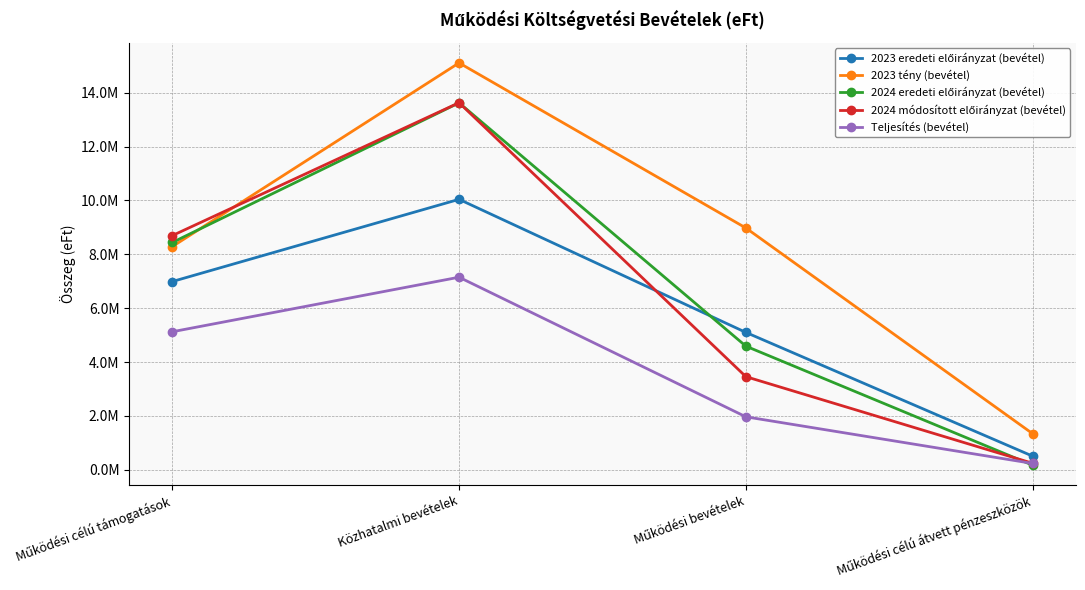

At which category is the sum across all series the highest?

Közhatalmi bevételek